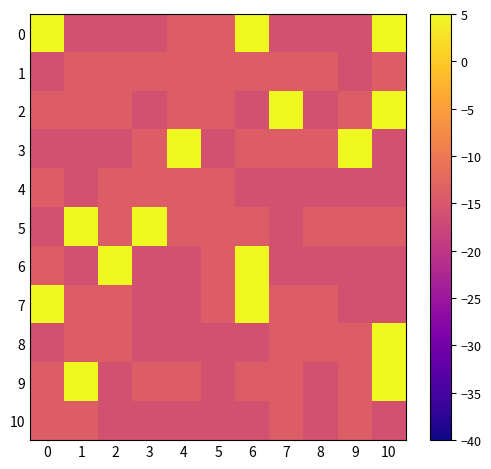

Between 3 and 1, which is larger?

3